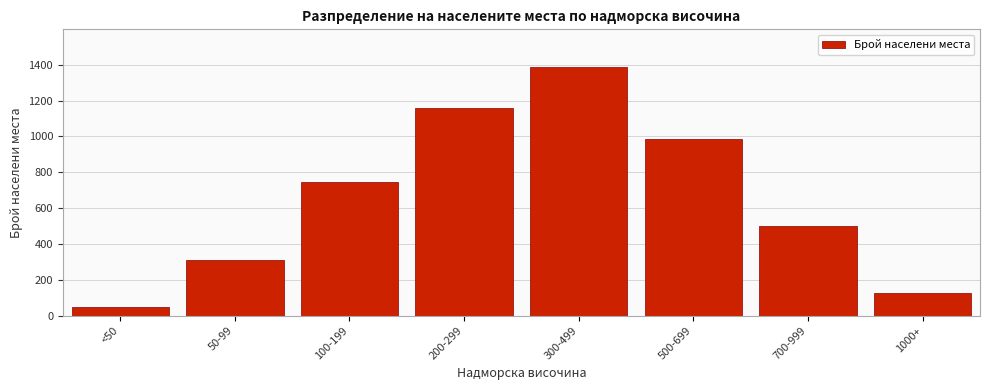

Reading left to right, transcribe all the data shown in this chart.

47	312	743	1156	1389	987	498	127